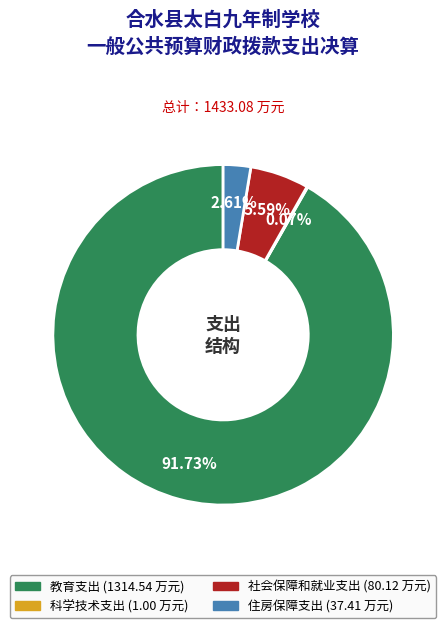

Do 教育支出 and 社会保障和就业支出 together represent more than half of the pie?

Yes